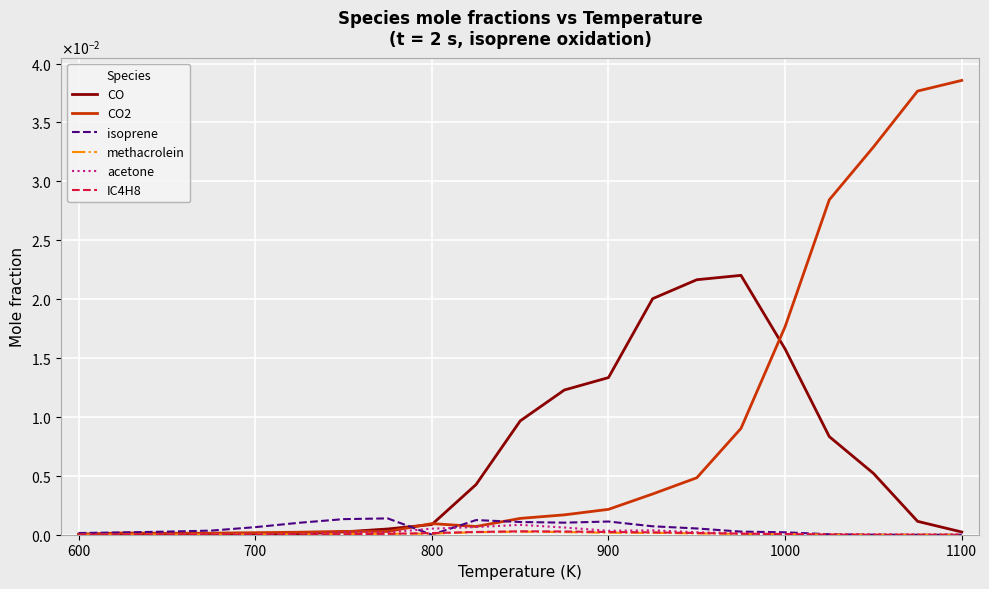

How many interior local peaks does the IC4H8 series have?

1